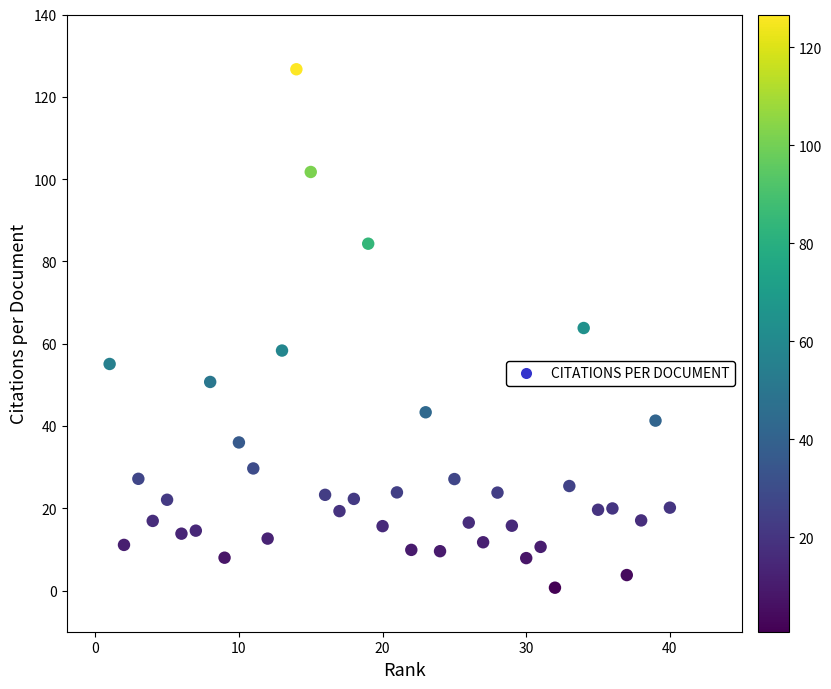

What is the range of Y values (max minus min)?

126.0